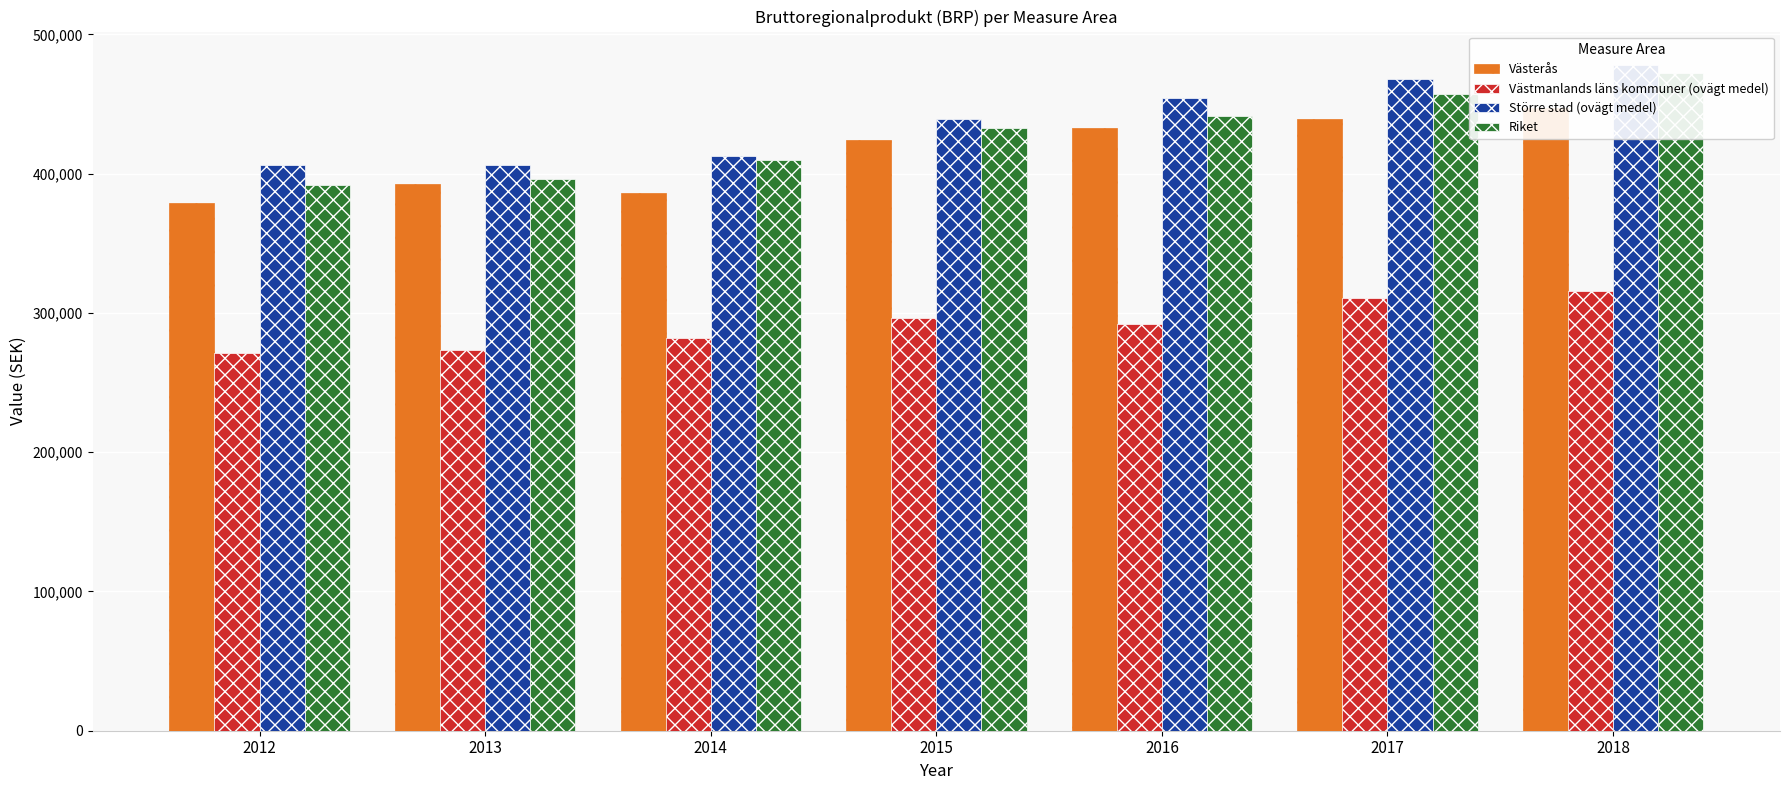

How many bars are there in each group?

4